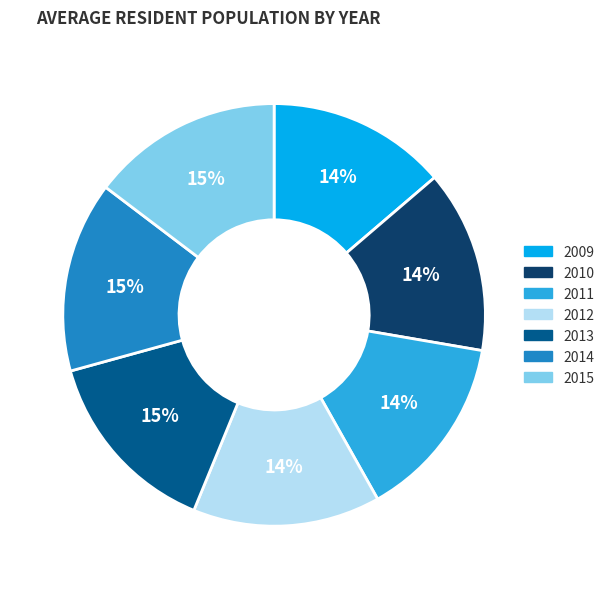

To the nearest percent, what percentage of the pie is 2014?

15%